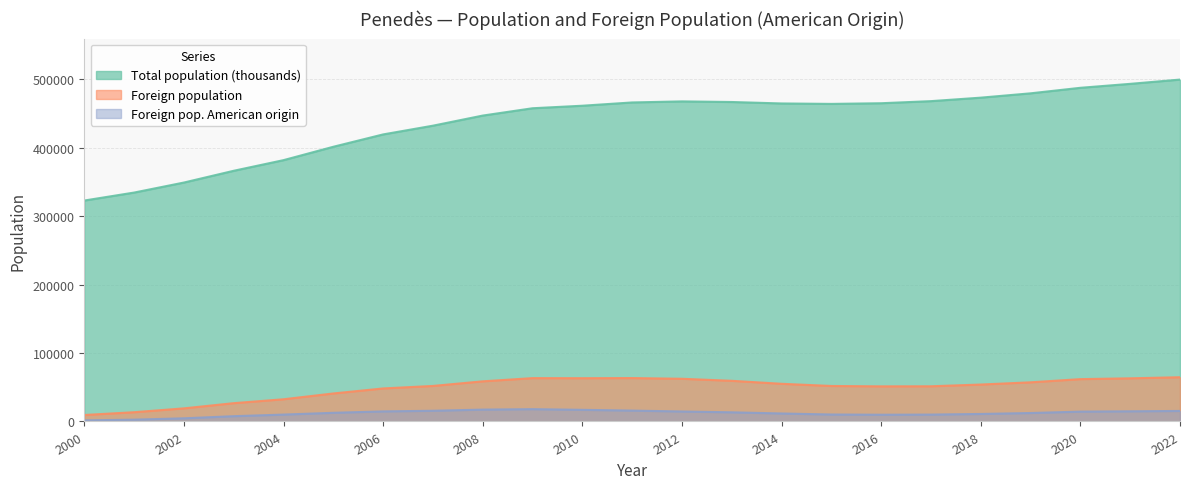

Which series changed the most between 2006 and 2013?

Total population (thousands)